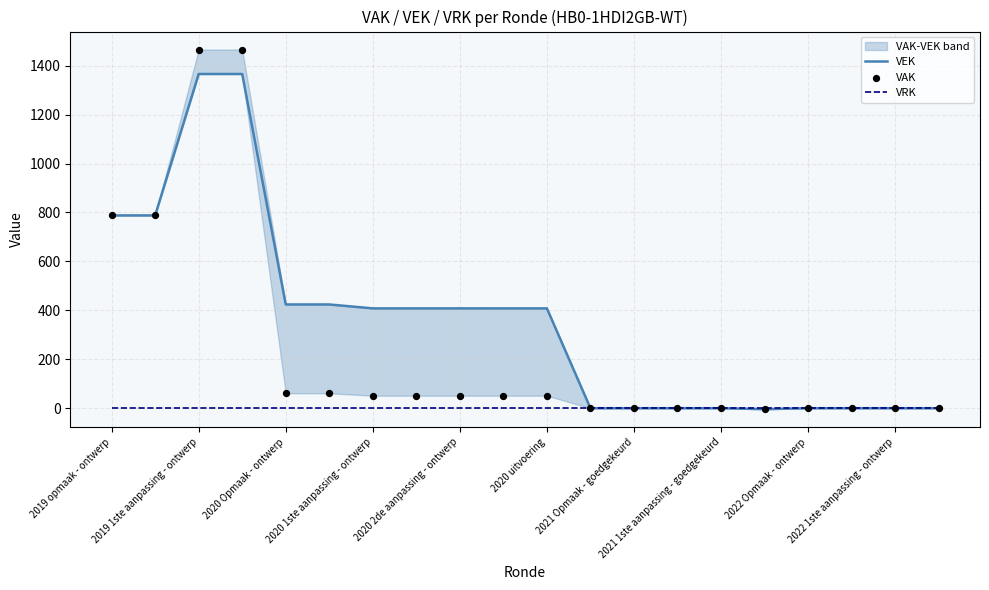

Which series reaches the minimum Y coordinate?

VEK